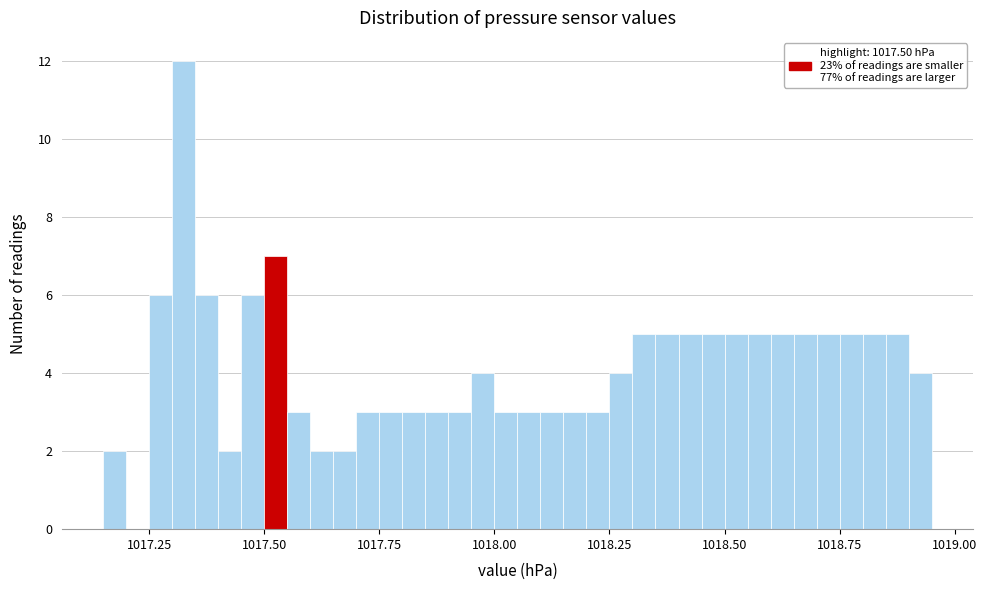

Around what value on the x-axis is the tallest bar? Give the approximate position of its centre, as read against the axis.

1017.35